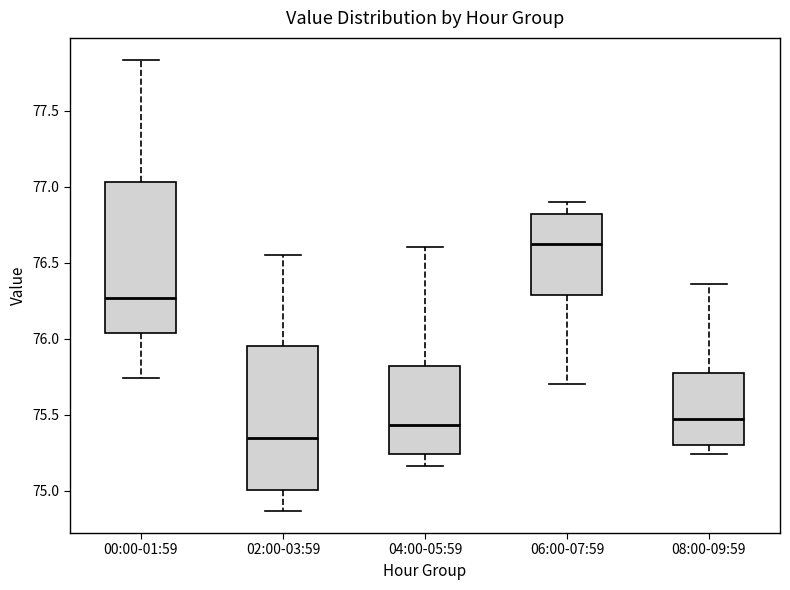

Which box has the highest median line?

06:00-07:59